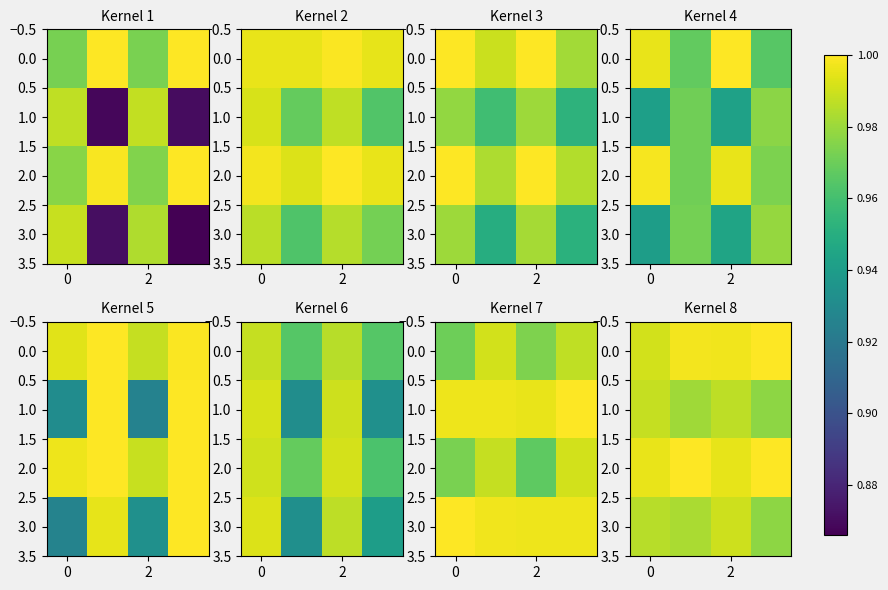

What is the highest value of the row_0 series?

1.0